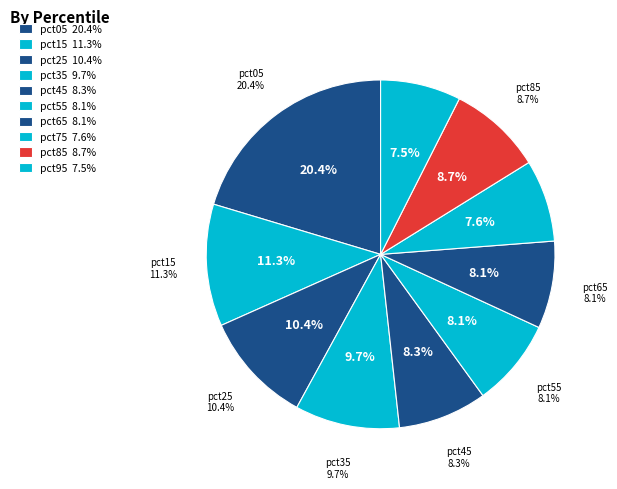

Which category has the biggest portion of the pie?

pct05